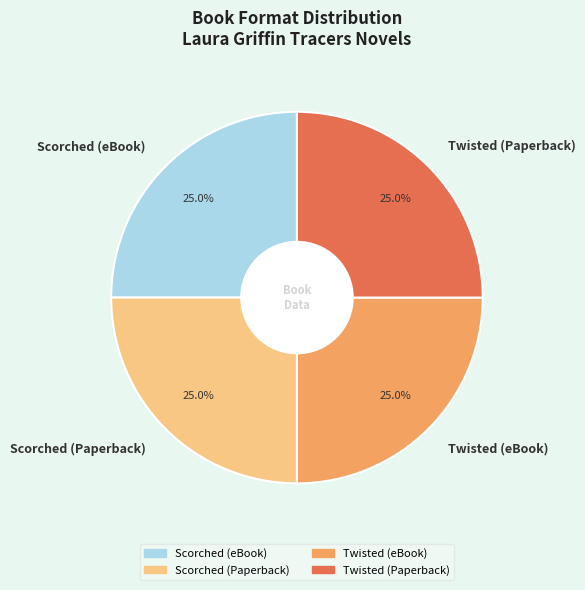

What percentage do Scorched (eBook) and Twisted (Paperback) together represent?

50.0%